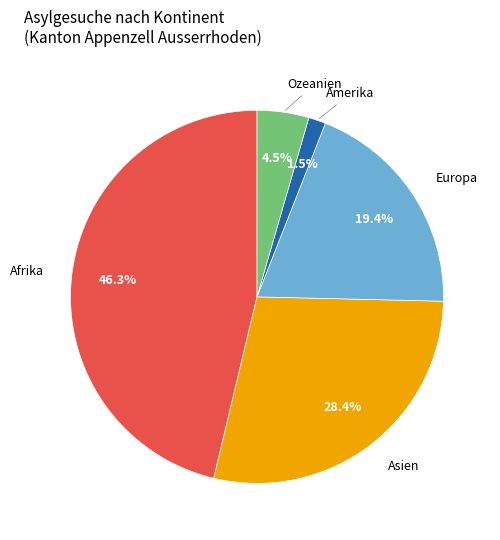

Does Europa account for over 50% of the chart?

No